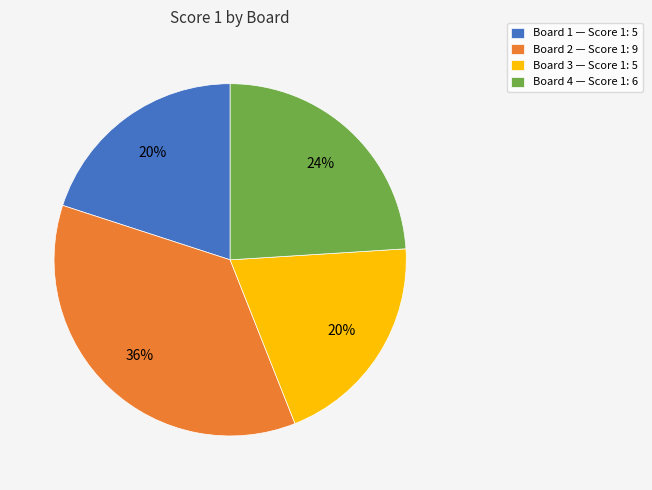

To the nearest percent, what is the difference between the largest and smallest slice percentages?

16%